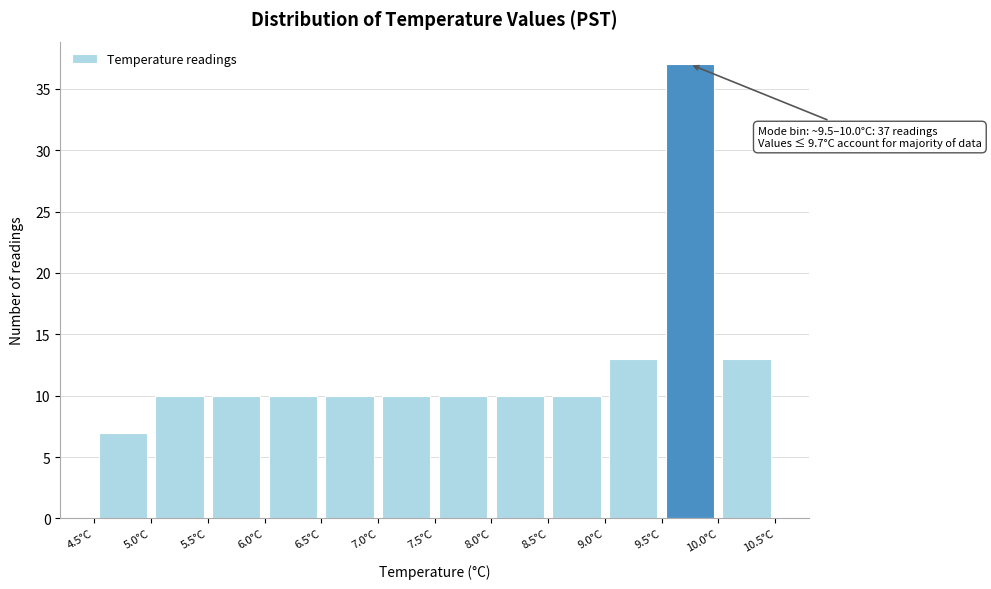

Over which range of the x-axis is the bar tallest?

9.5 to 10.0